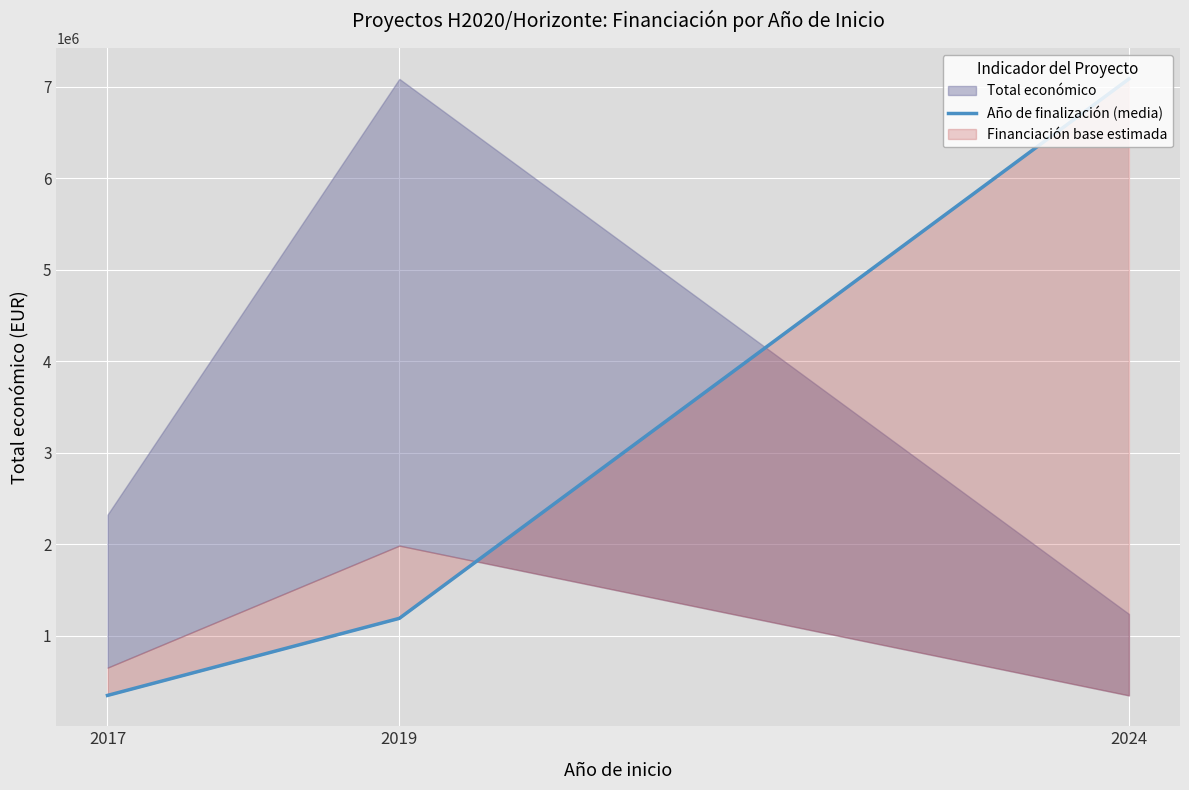

Approximately how many times larger is the value at 2019 compared to 2017?

3.4